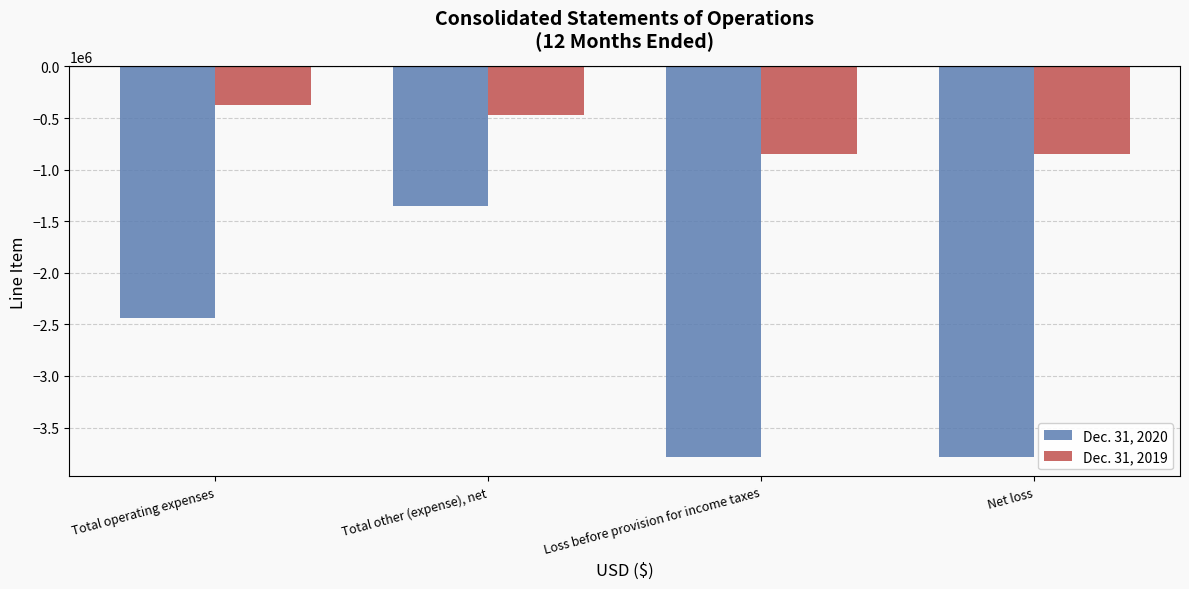

What is the value of the Dec. 31, 2020 bar at the 1st from the left?

-2434651